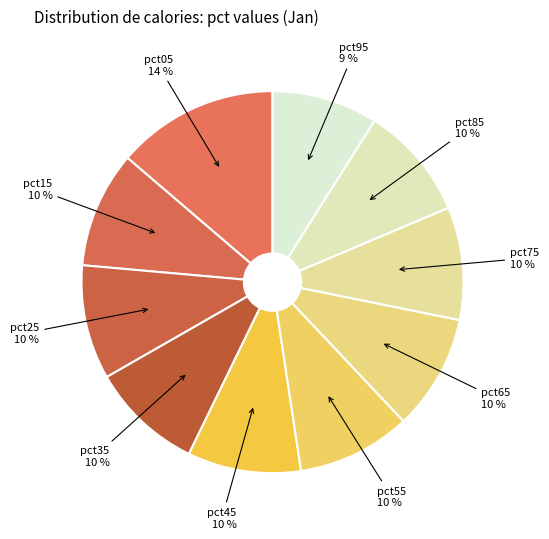

How many slices are in this pie chart?

10